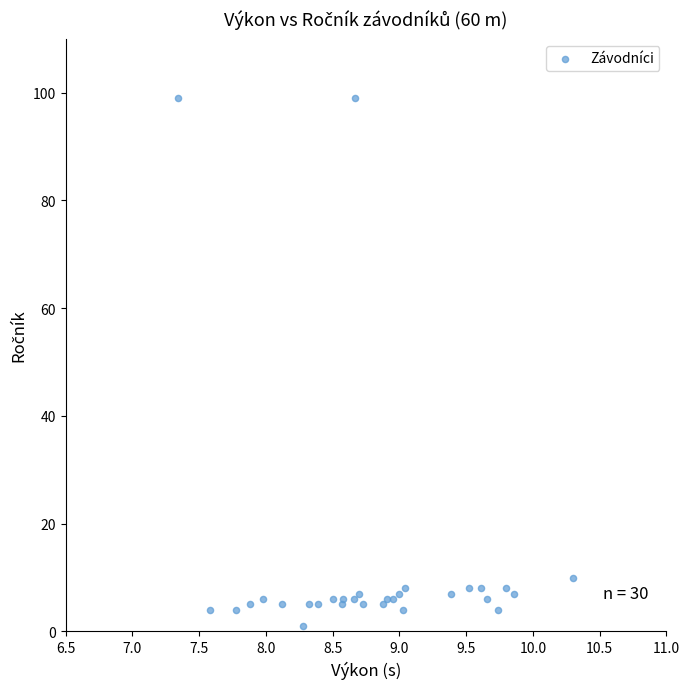

What Y value in the scatter plot is closest to 50?

10